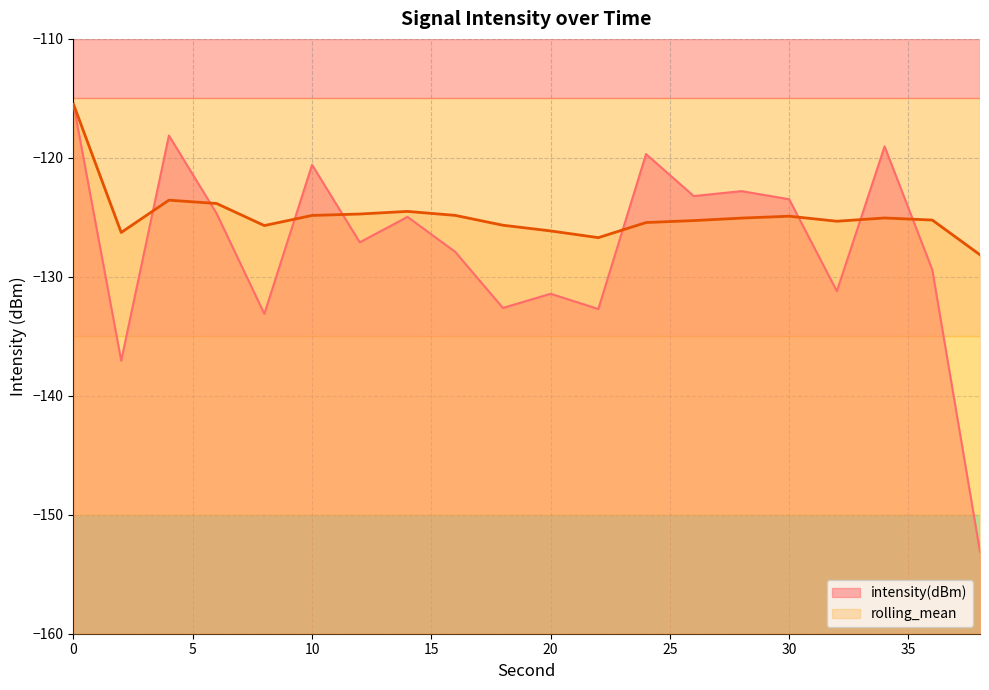

Between which two adjacent categories do rolling_mean and intensity(dBm) first intersect?

2 and 4